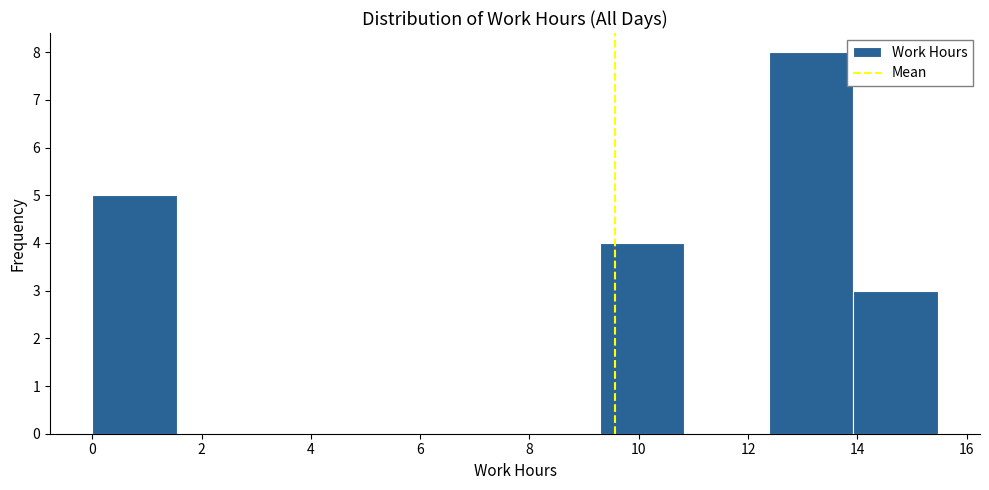

How tall is the bar that spans 0.0 to 1.6 on the x-axis? Neither the bar edges nor the heights are printed on the chart, so give them approximately, as read against the axes.

5